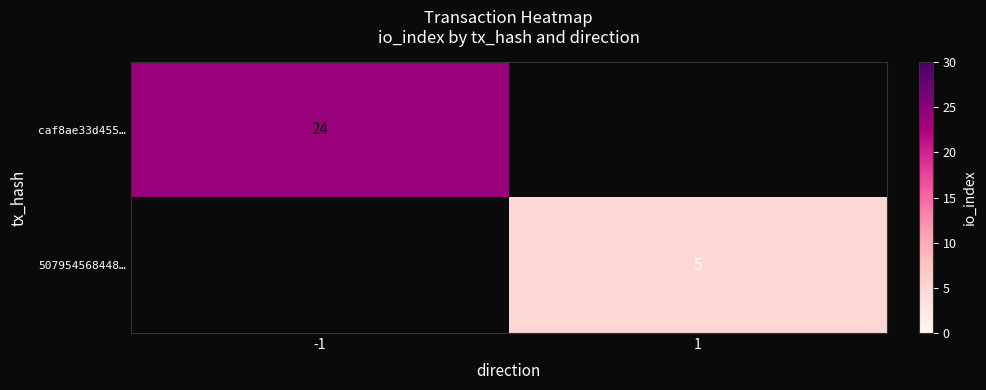

True or false: 507954568448… has a value of 1.1 at 1.

False